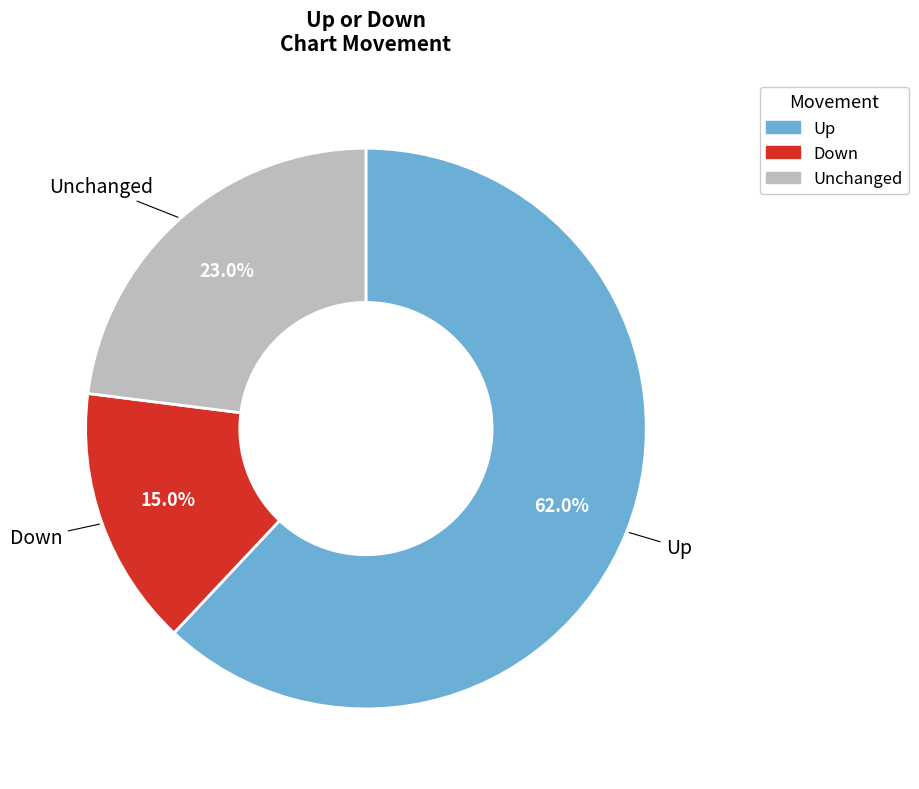

How many slices are in this pie chart?

3